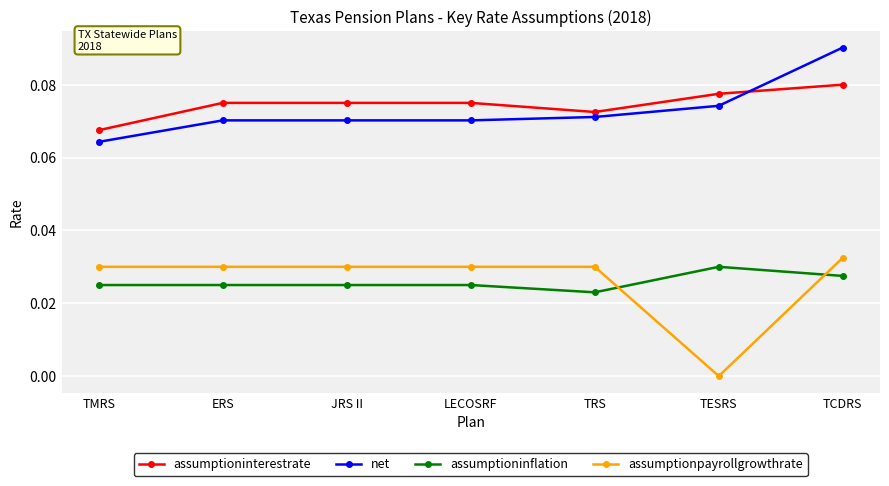

What is the label of the 7th point from the left?

TCDRS